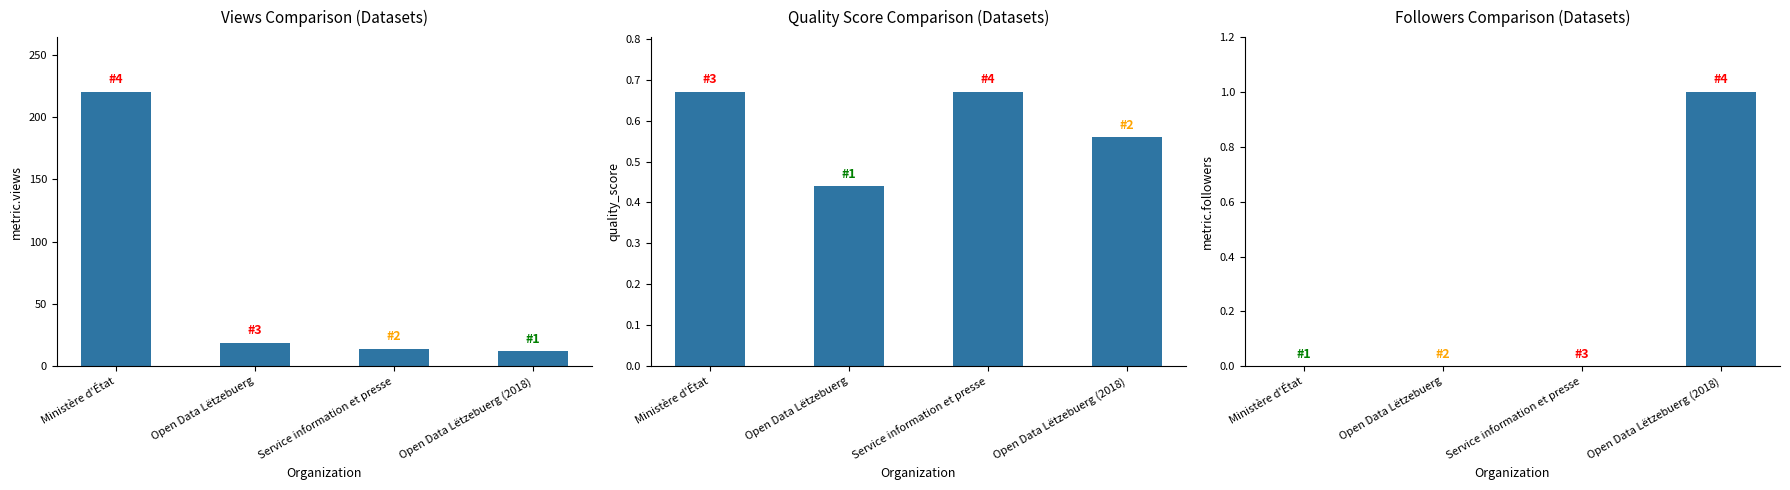

Which series has the largest range (max minus min)?

metric.views